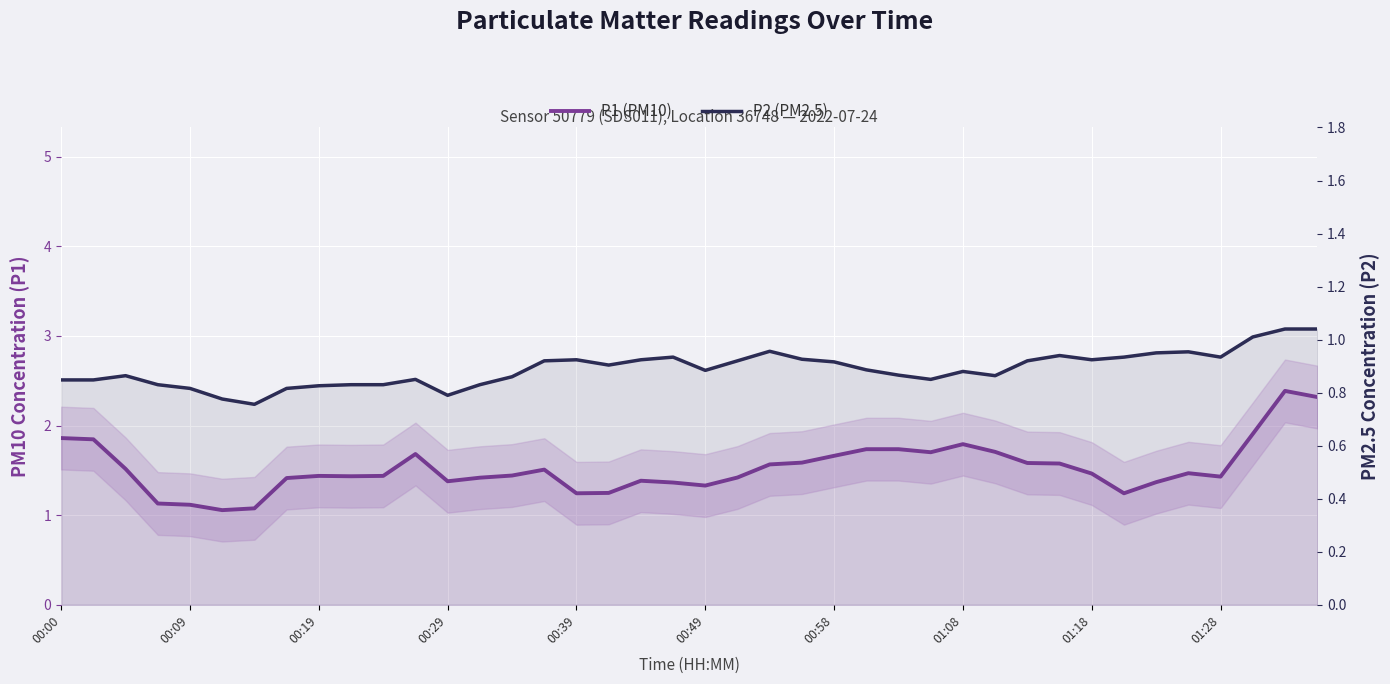

What position from the right is 15?

25